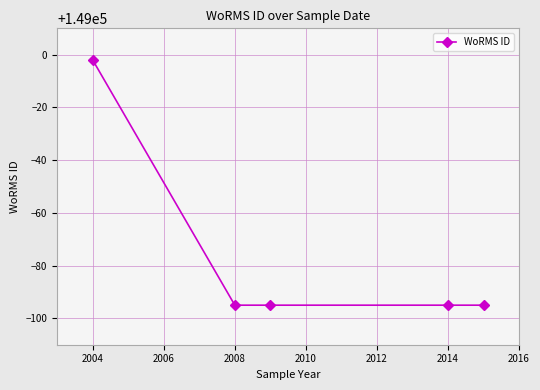

What is the greatest value displayed?

148998